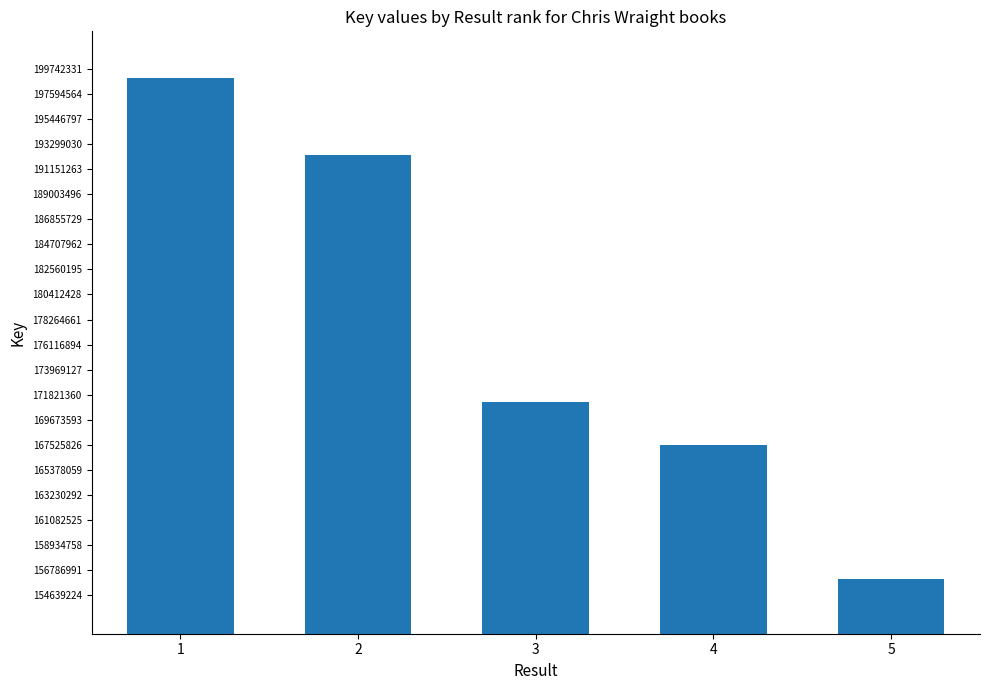

At which label does the data first exceed 171224750?

1